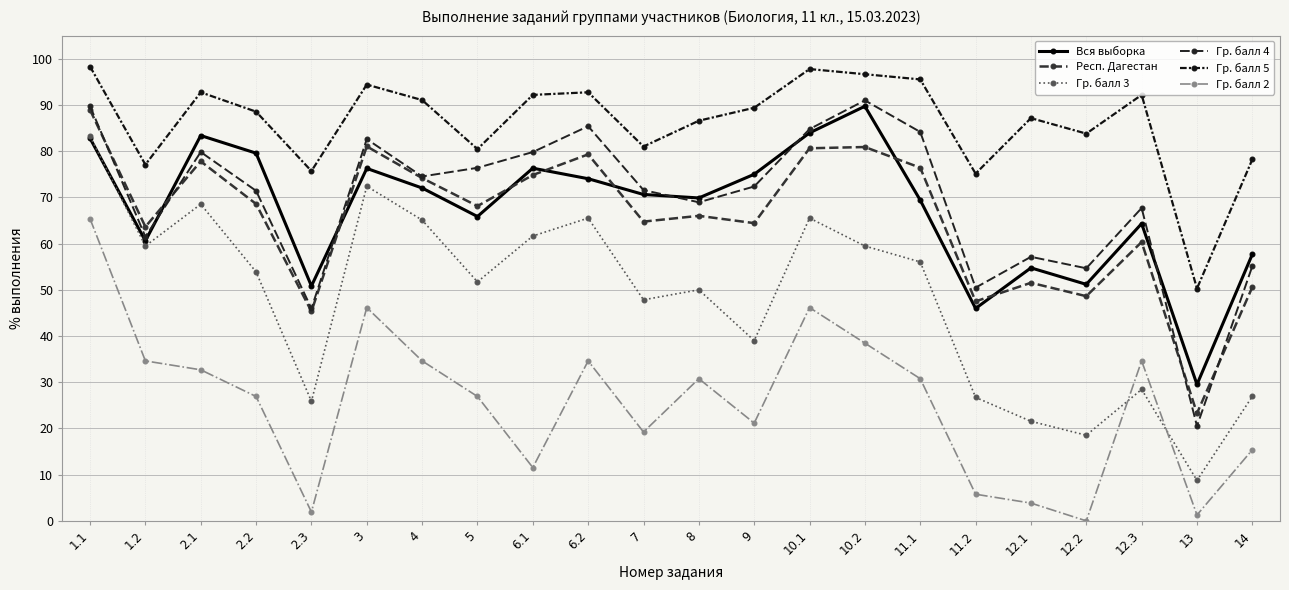

List the series in order of their peak value, highest first.

Гр. балл 5, Гр. балл 4, Вся выборка, Респ. Дагестан, Гр. балл 3, Гр. балл 2